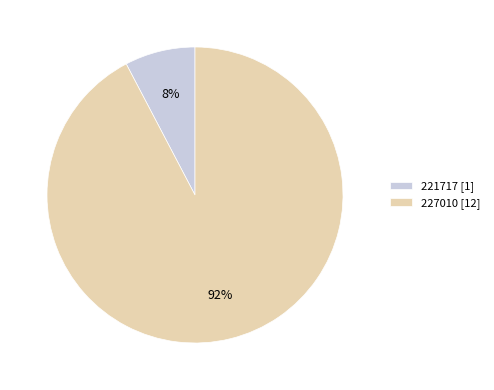

Which slice is the largest?

227010